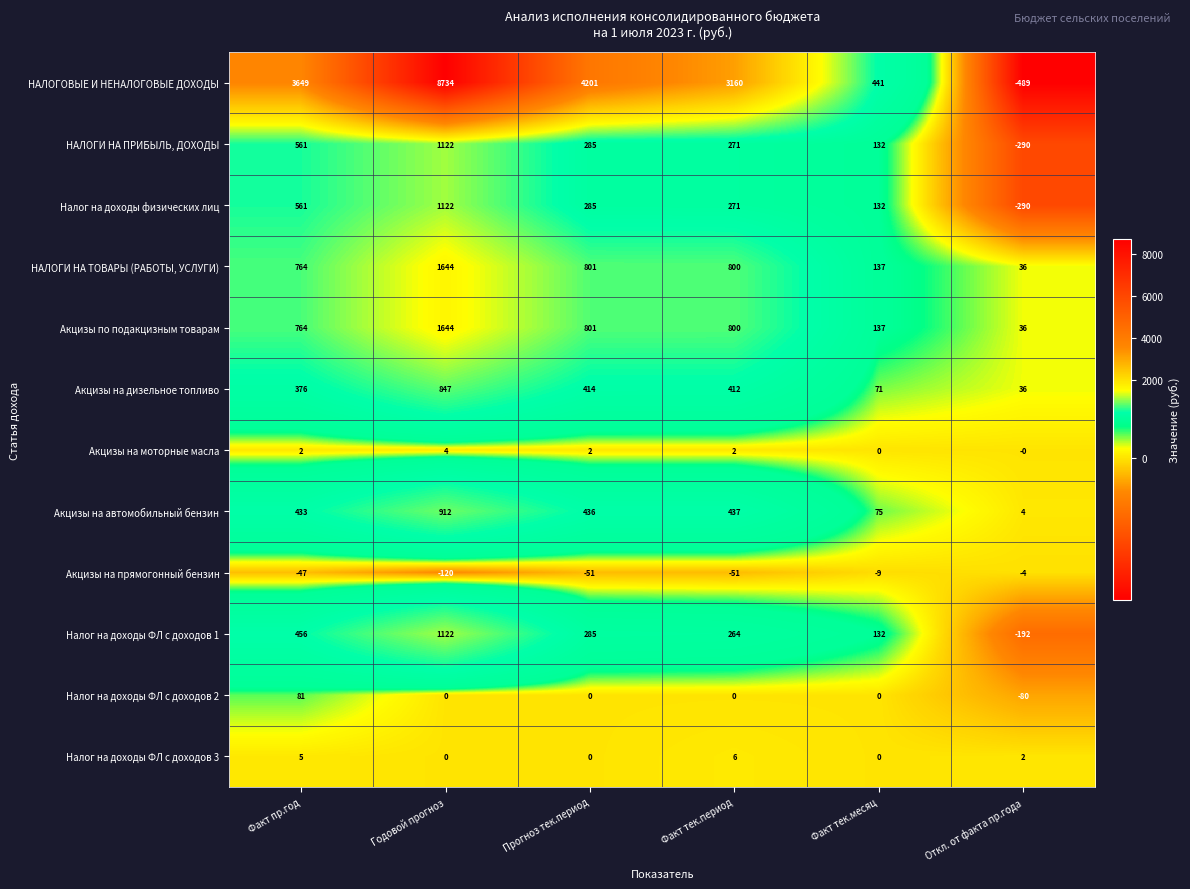

What is the spread (max minus min) of values at Факт тек.период?

3211